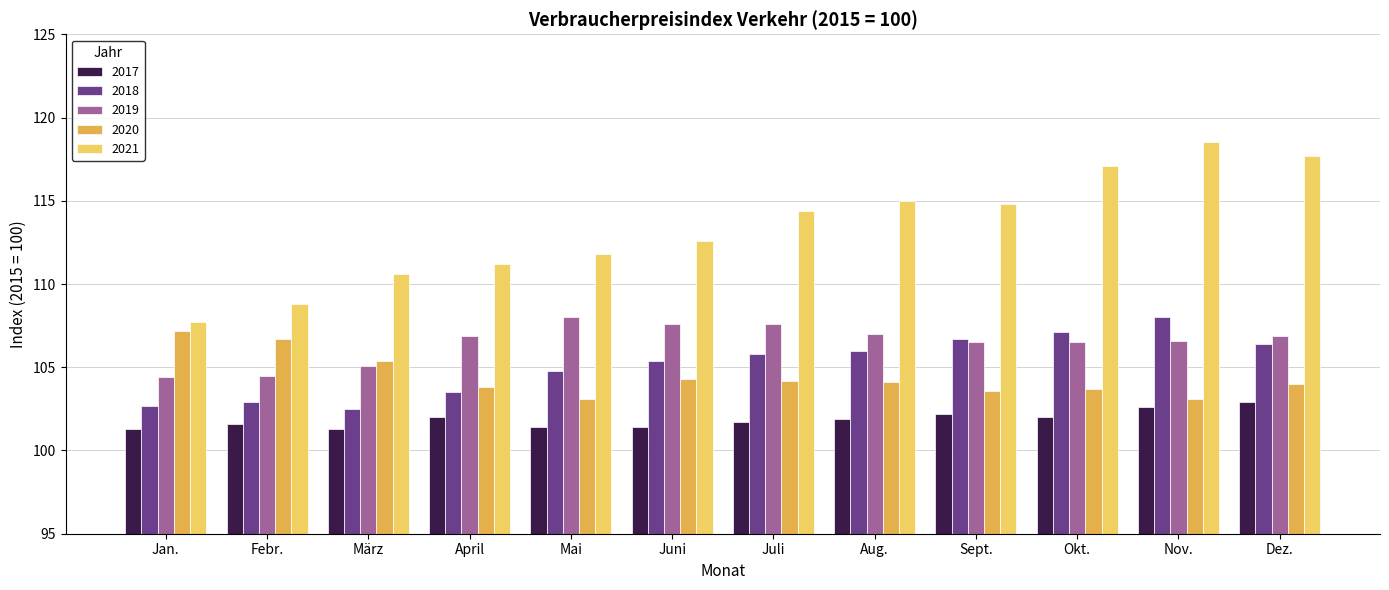

Is the value of 2017 at Jan. greater than the value of 2021 at Juli?

No